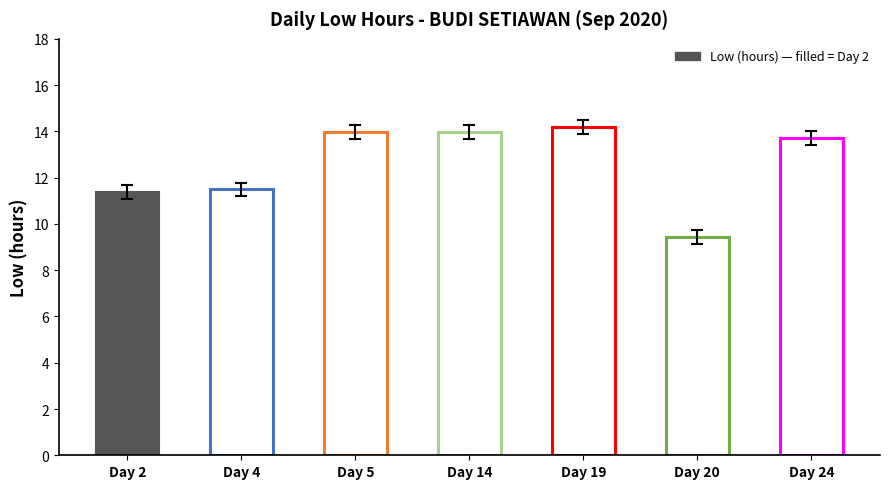

How many bars are there in total?

7